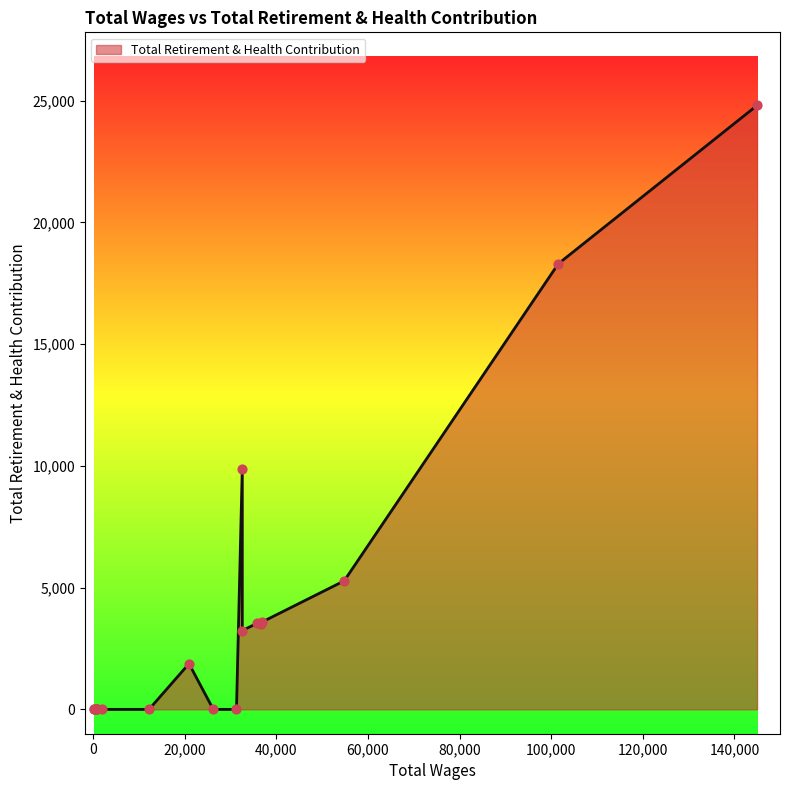

What is the maximum value shown in the chart?

24804.2